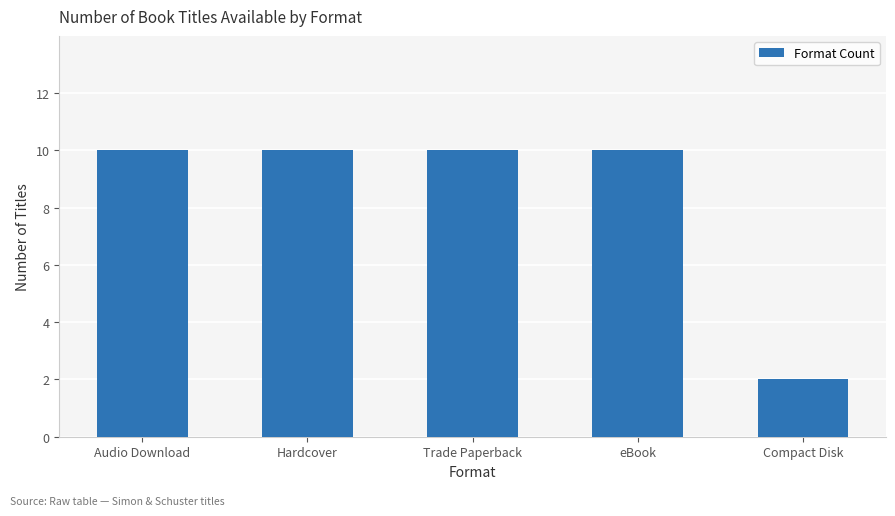

Reading left to right, transcribe all the data shown in this chart.

Audio Download=10	Hardcover=10	Trade Paperback=10	eBook=10	Compact Disk=2